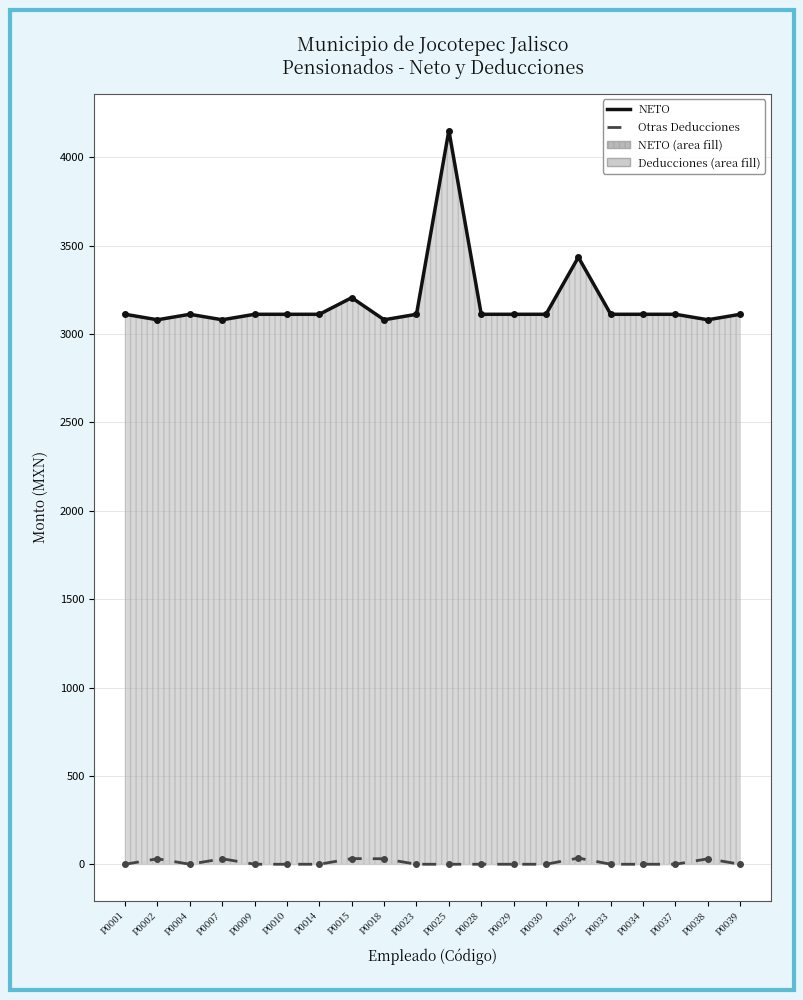

At which label does NETO first exceed 3112?

P0015